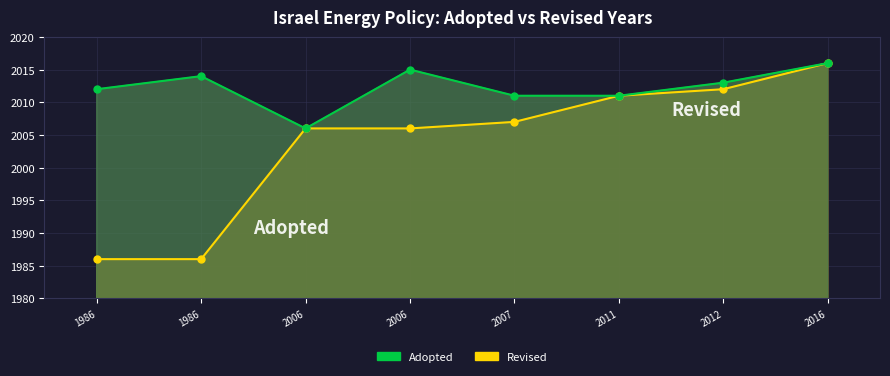

What are all the series names shown in the legend?

Revised, Adopted